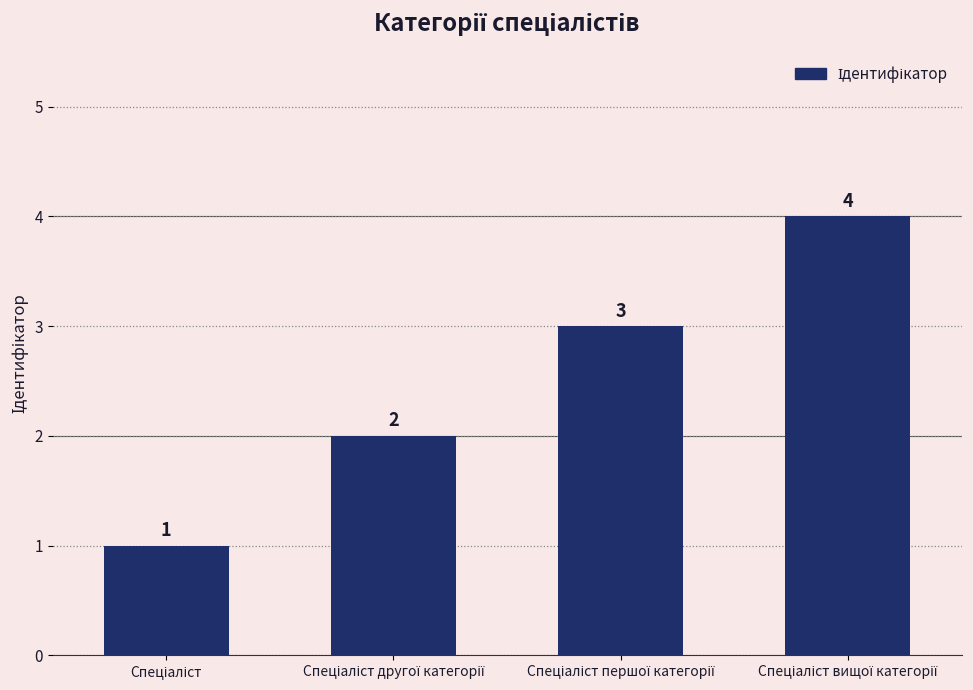

How many bars are there in total?

4